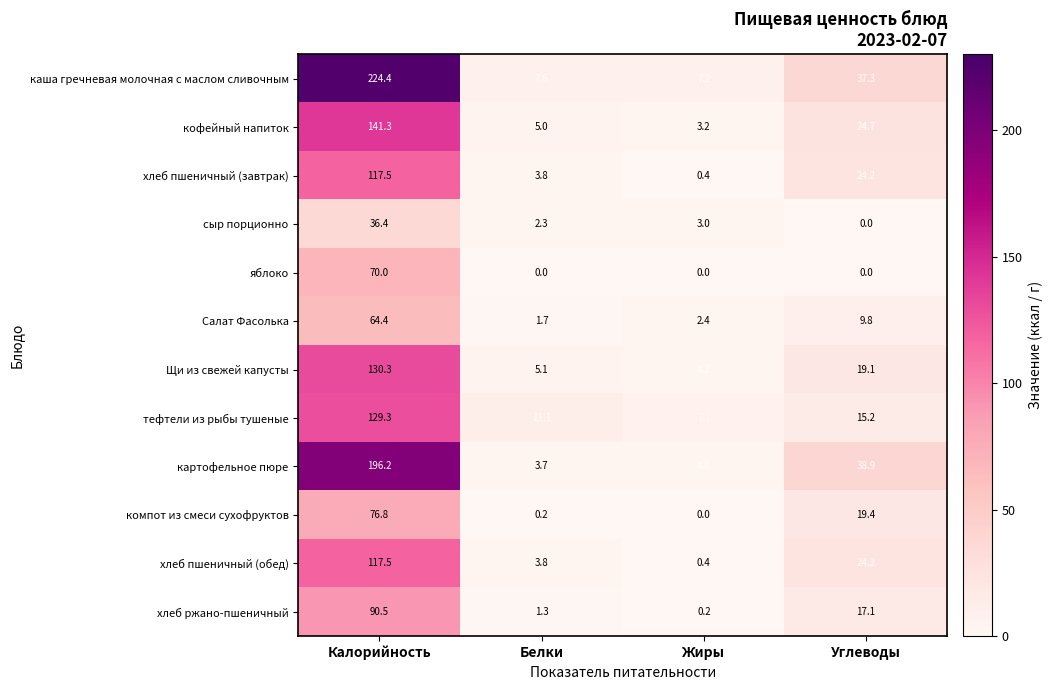

How many categories are shown in the chart?

4